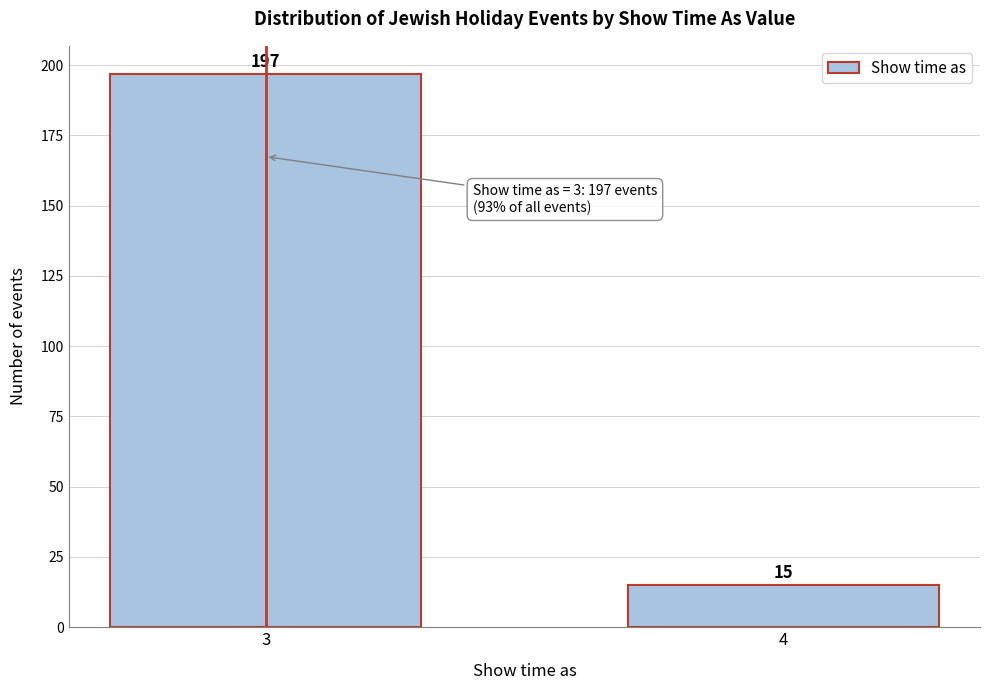

Reading left to right, transcribe all the data shown in this chart.

3=197	4=15